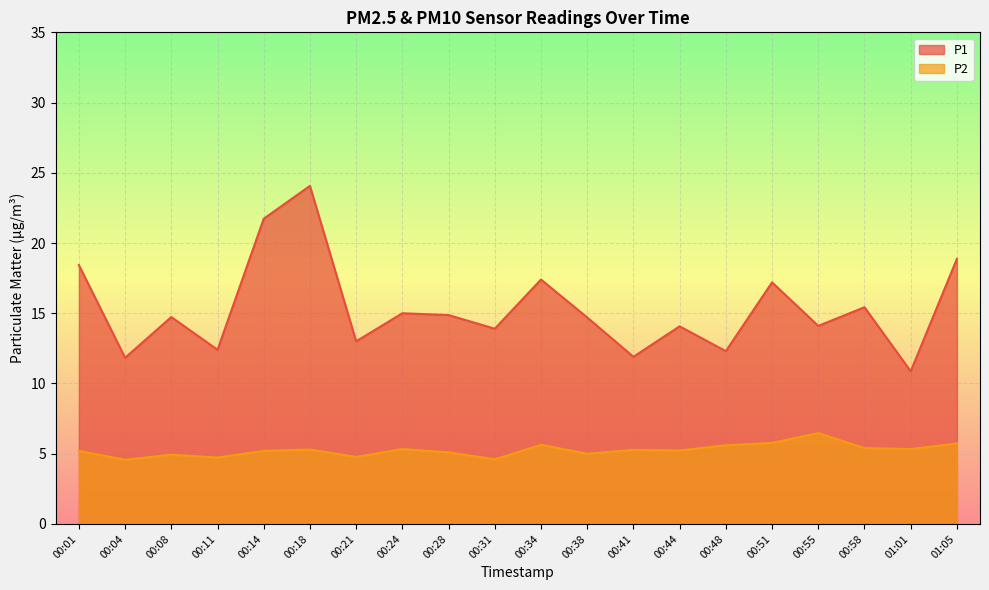

At which label does P2 reach its peak?

00:55